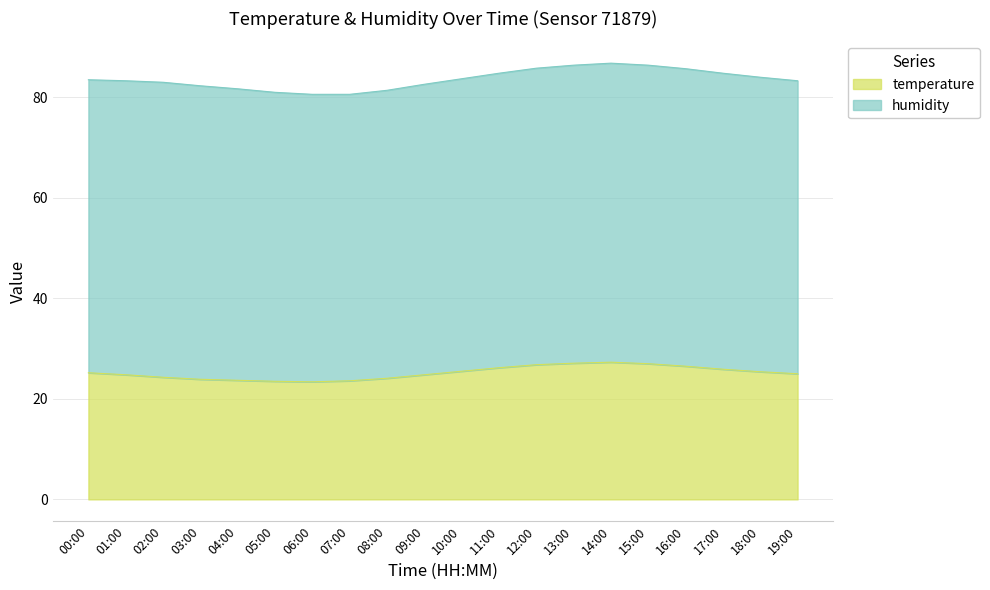

What is the value of the 16th point from the left?

27.0